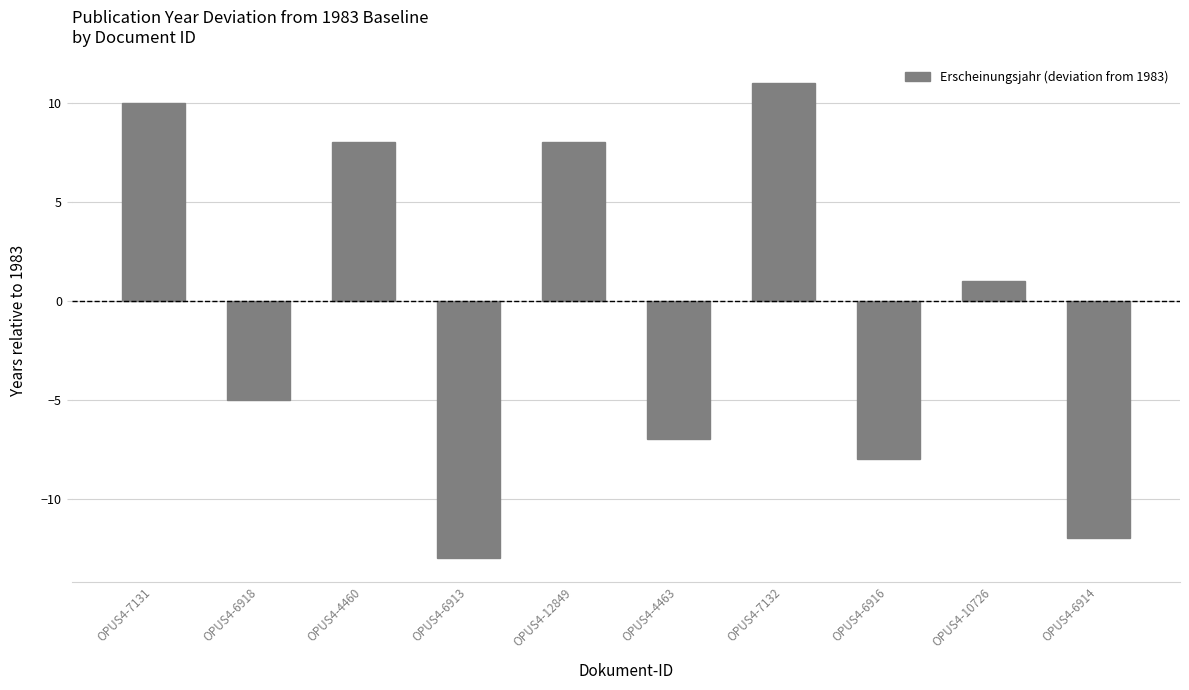

At which category does the chart reach its minimum across all series?

OPUS4-6913